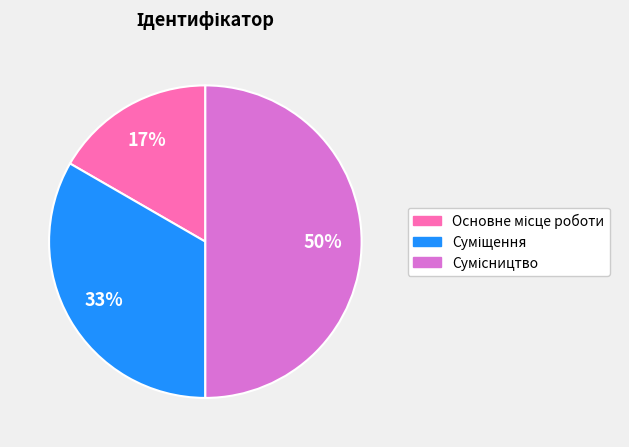

To the nearest percent, what is the difference between the largest and smallest slice percentages?

33%